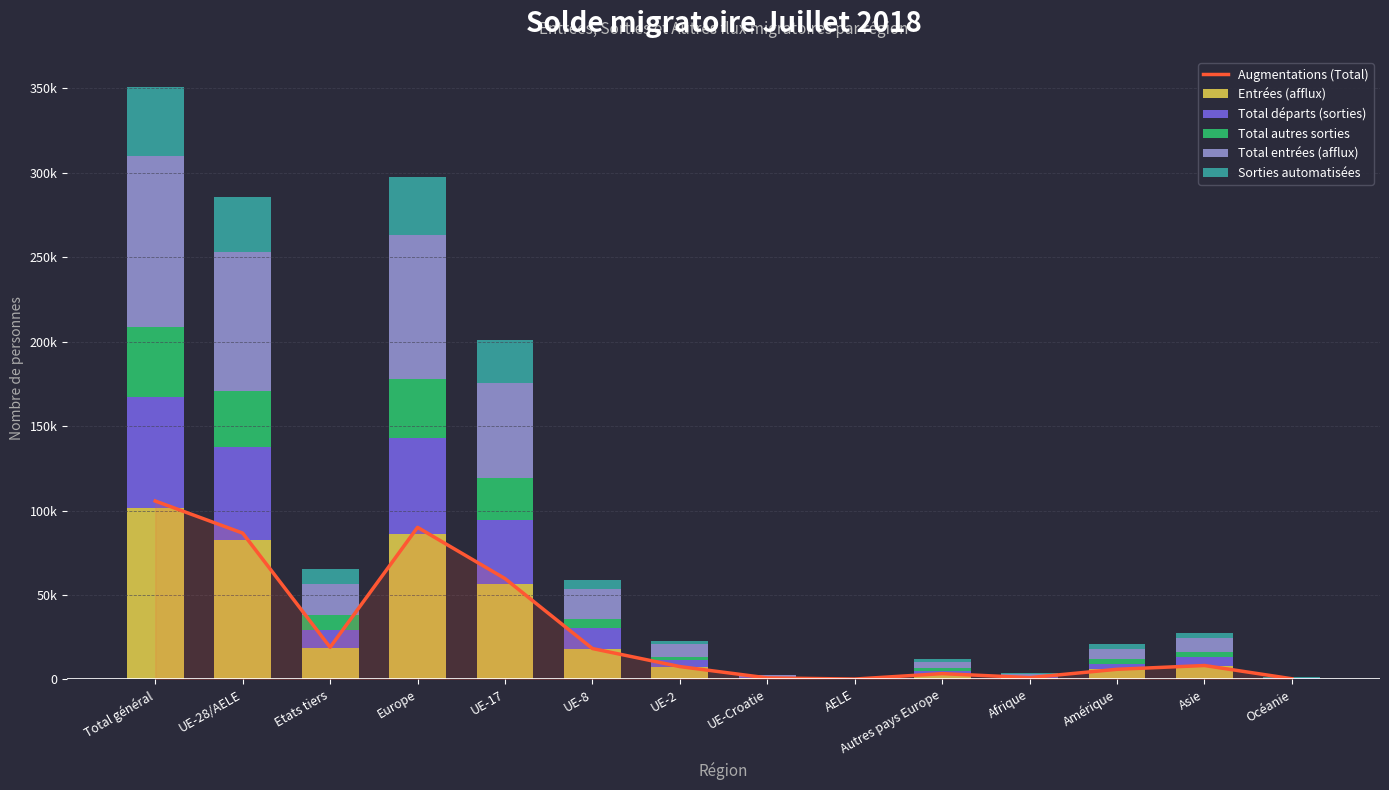

Reading left to right, what are all the values shown in this chart?

Augmentations (Total): 105644	86625	19019	90037	59703	18271	7576	879	196	3412	1039	5976	8216	368
Entrées (afflux): 101440	82727	18713	86091	56655	17705	7333	843	191	3364	1007	5885	8085	364
Total départs (sorties): 65617	55112	10505	56646	37590	12925	3987	481	129	1534	578	3141	5056	190
Total autres sorties: 41716	32903	8813	34873	25236	5264	2065	288	50	1970	485	2938	3235	182
Total entrées (afflux): 100937	82261	18676	85618	56254	17663	7320	834	190	3357	1004	5869	8074	364
Sorties automatisées: 41320	32579	8741	34534	24997	5208	2037	287	50	1955	473	2921	3207	182